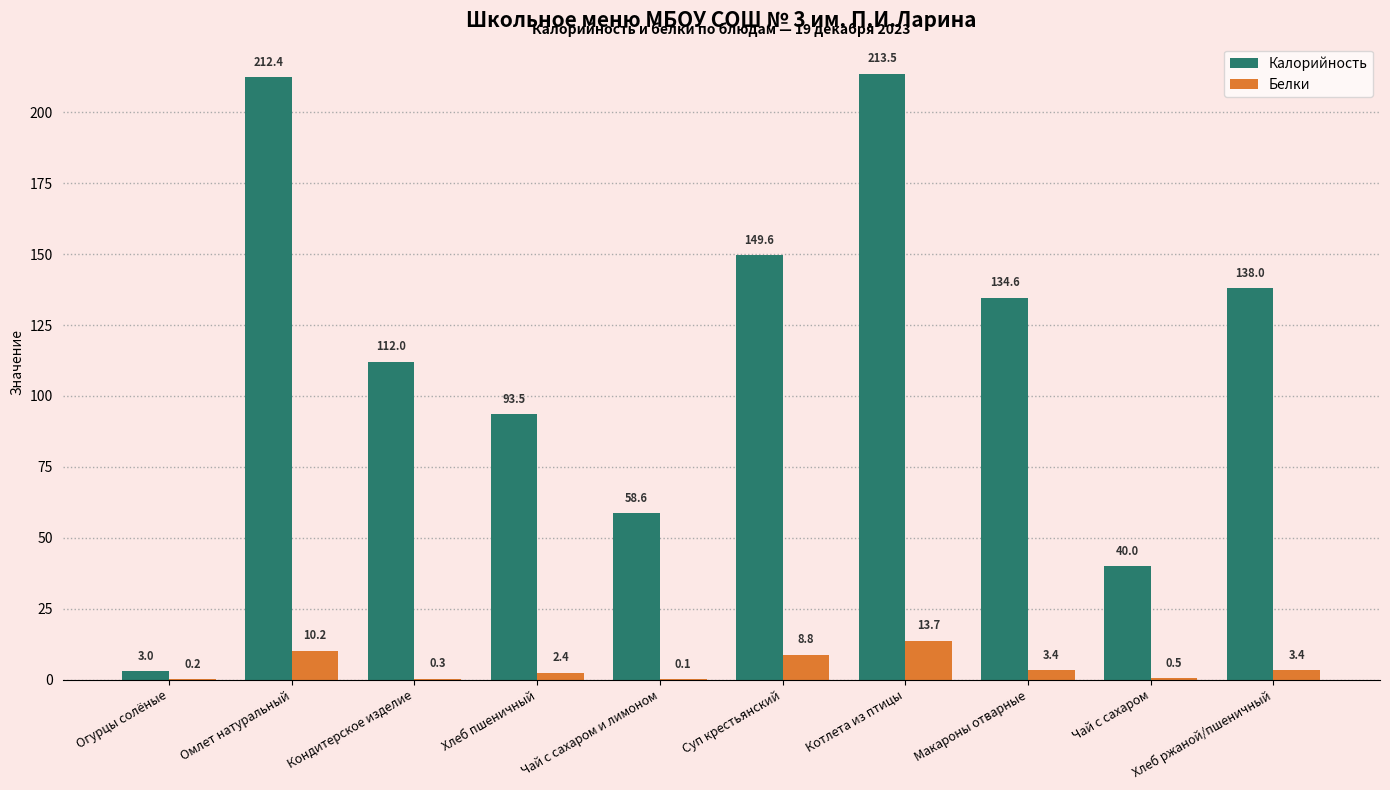

What is the total value across all series at Огурцы солёные?

3.2